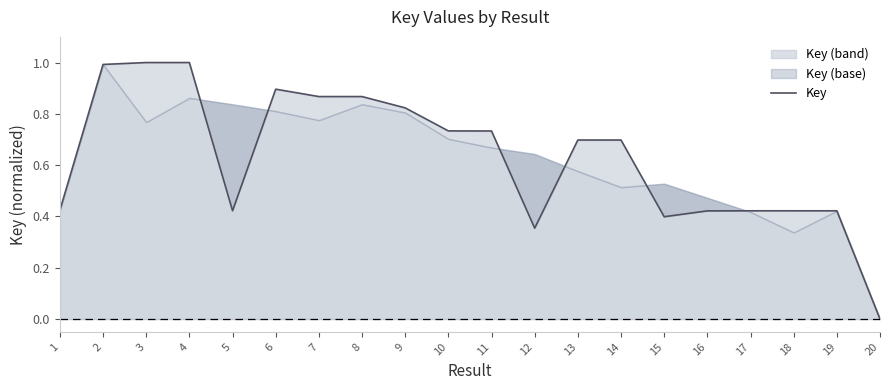

Reading right to left, what are all the values shown in this chart?

0.0	0.4	0.4	0.4	0.4	0.4	0.7	0.7	0.4	0.7	0.7	0.8	0.9	0.9	0.9	0.4	1.0	1.0	1.0	0.4